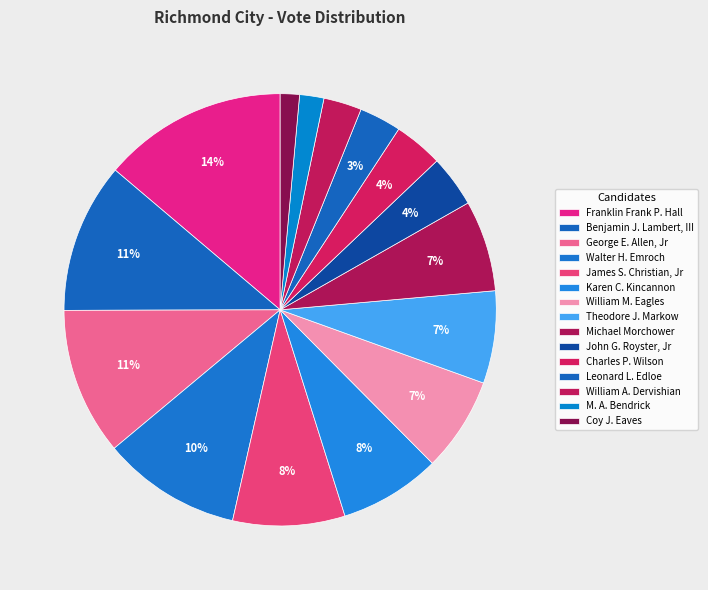

What portion of the pie excludes Theodore J. Markow?

93.1%